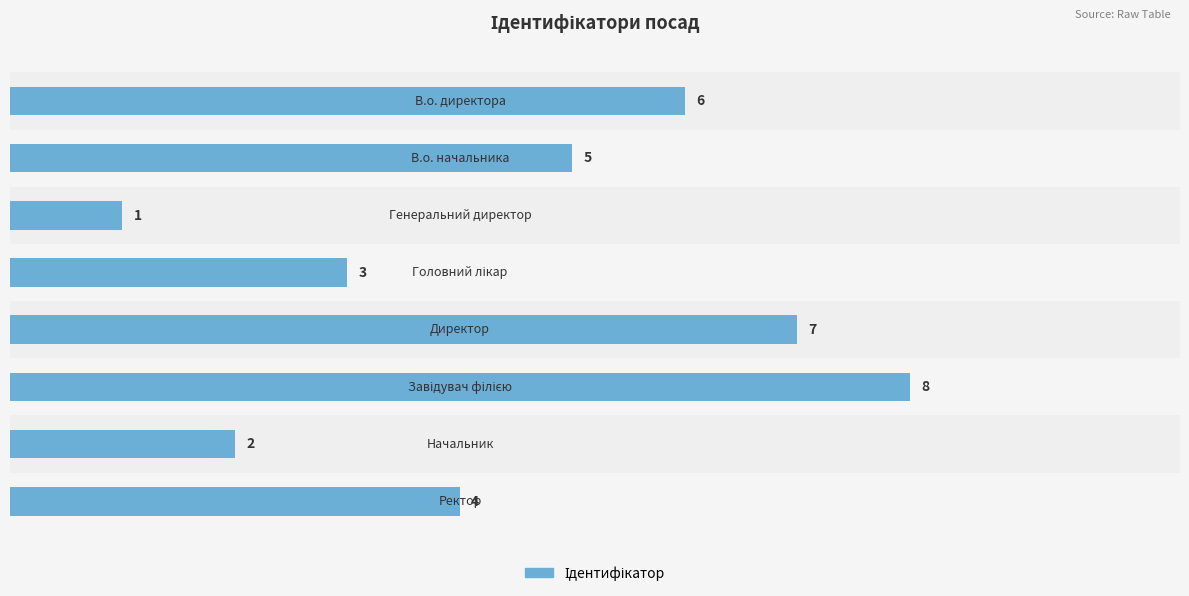

What is the value of the 7th bar from the top?

2